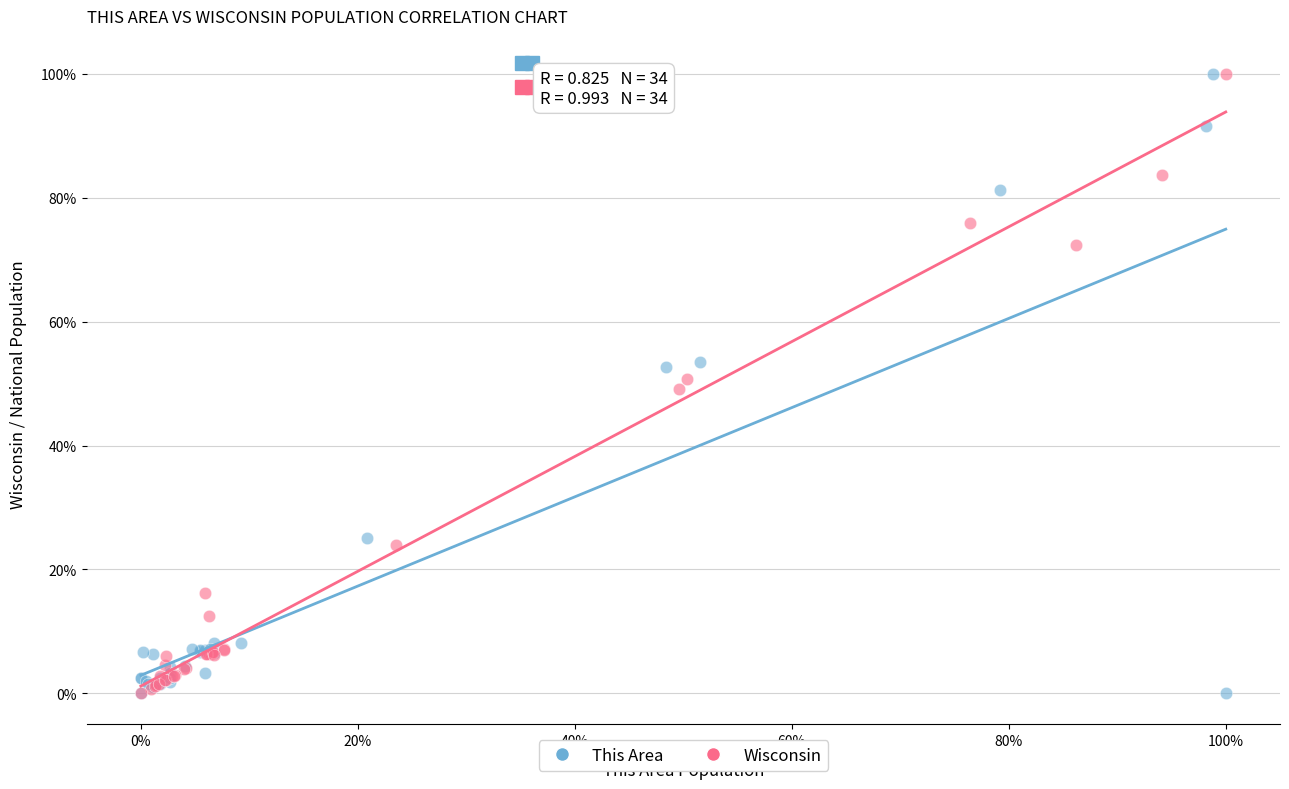

What are all the series names shown in the legend?

This Area, Wisconsin